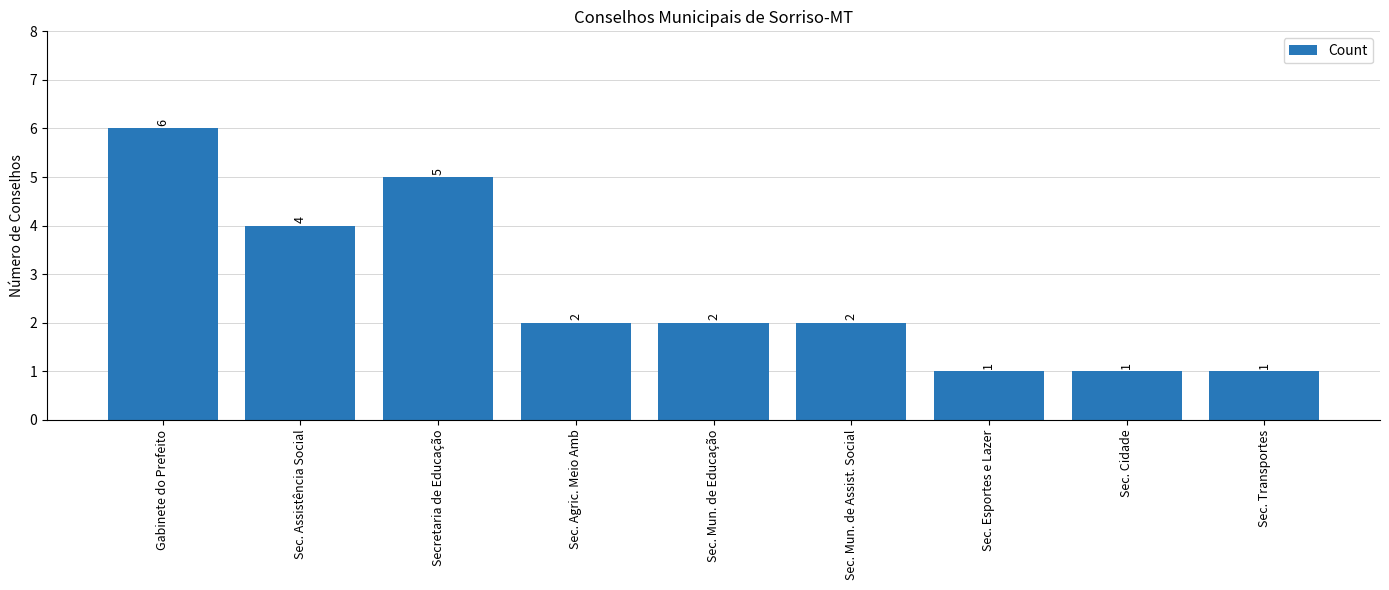

What is the label of the 2nd bar from the right?

Sec. Cidade